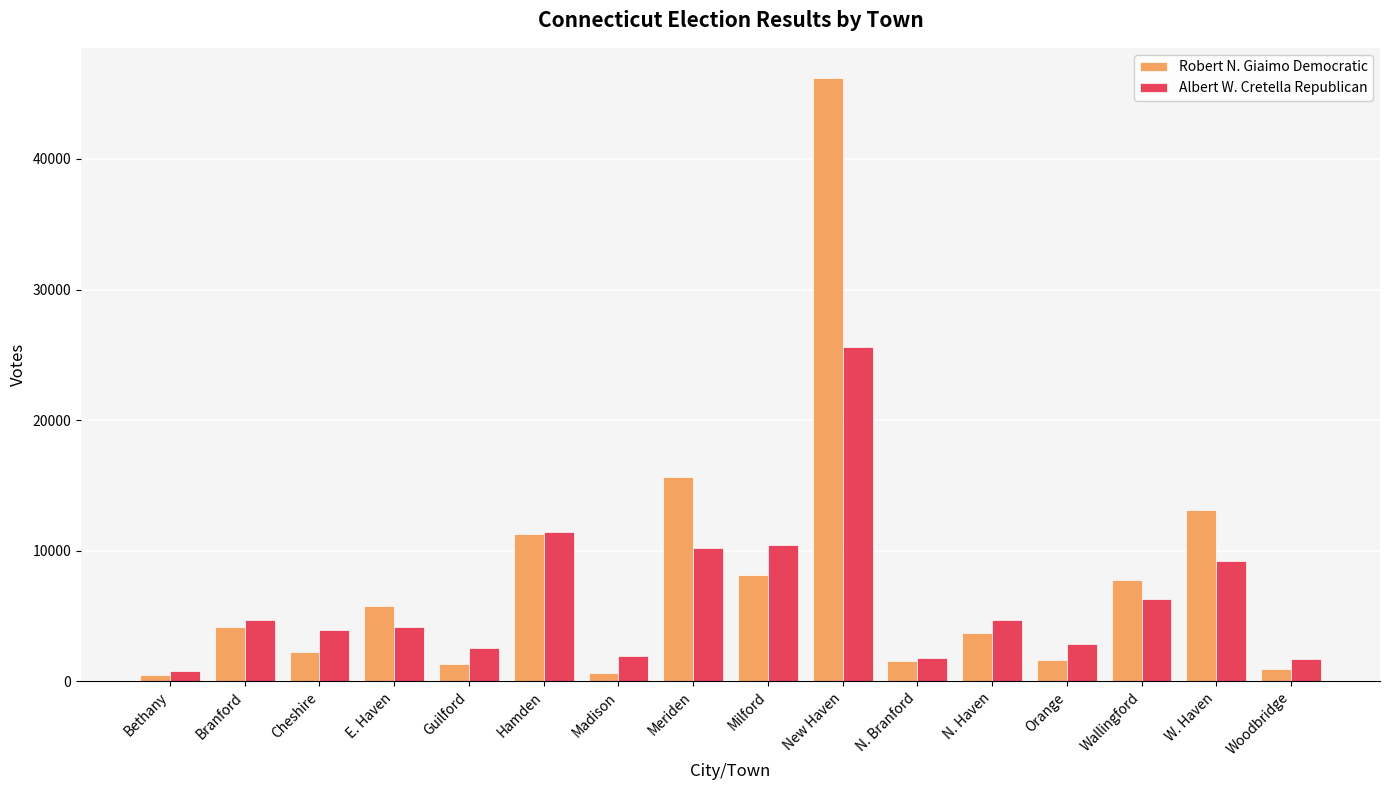

Are the bars horizontal?

No